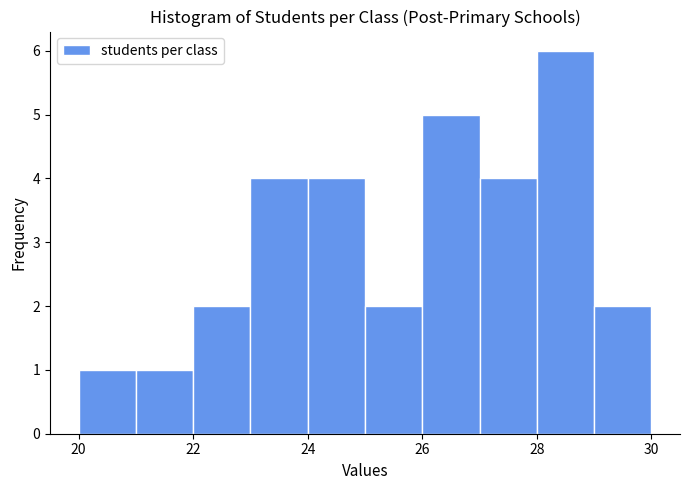

How tall is the bar that spans 26 to 27 on the x-axis? The values are not printed on the chart, so give them approximately, as read against the axis.

5